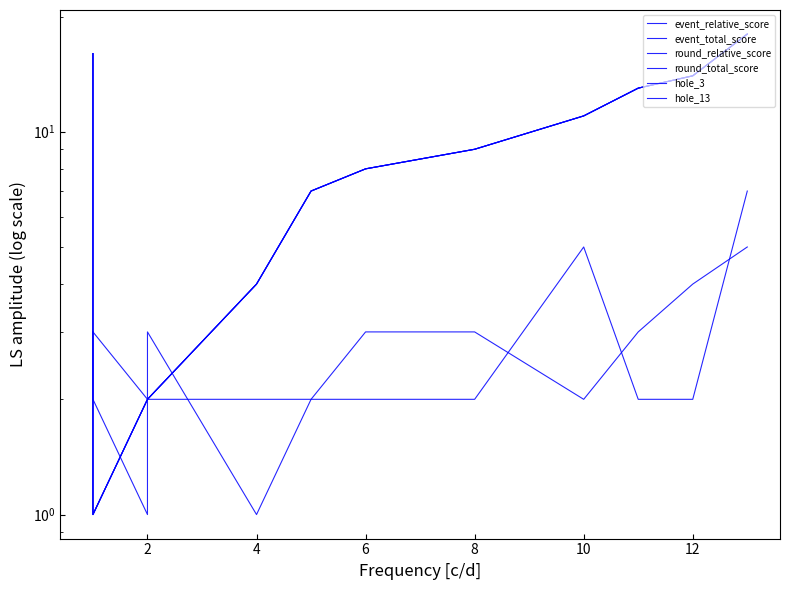

What is the label of the 1st point from the right?

13